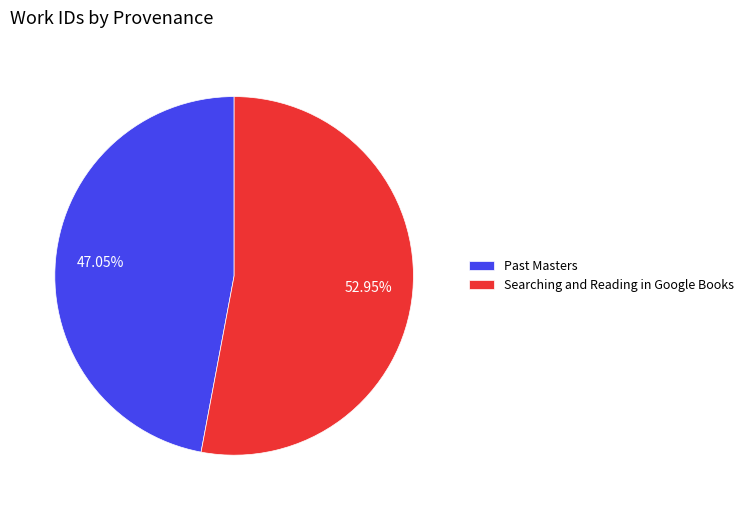

Is Searching and Reading in Google Books the majority of the pie?

Yes